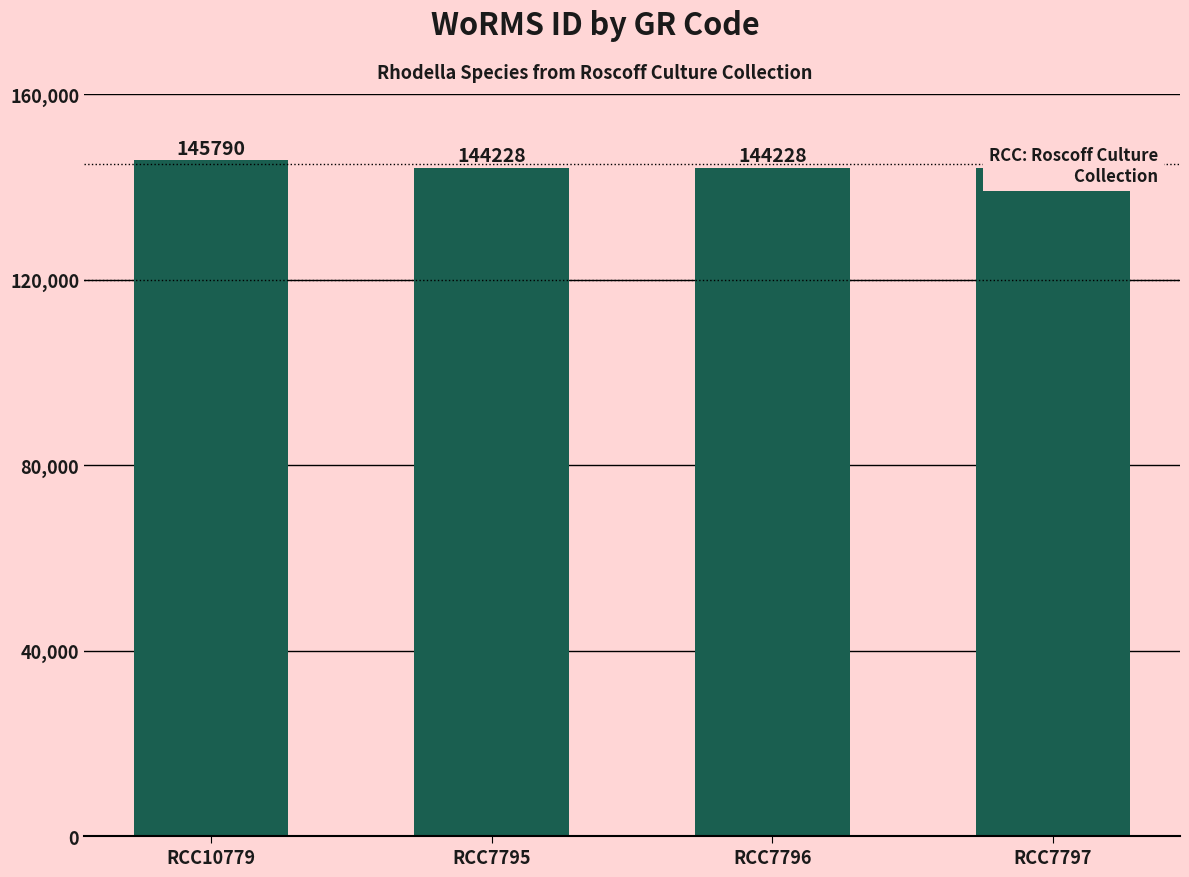

What is the sum of all values?

578474